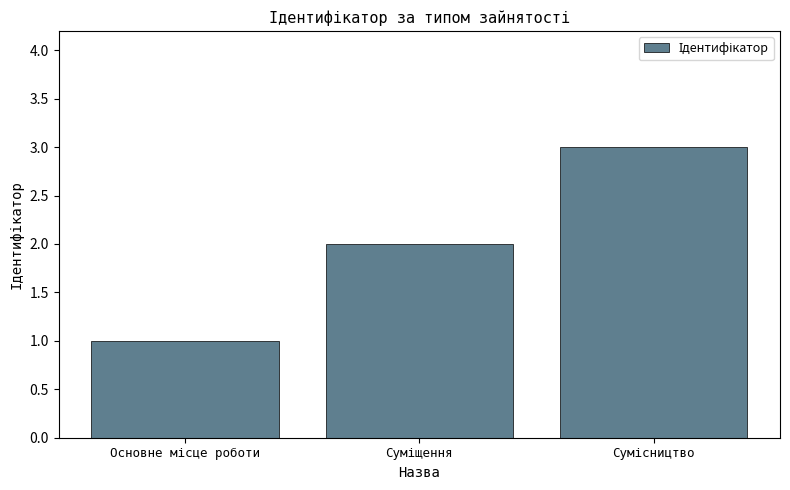

How many values are below 2?

1